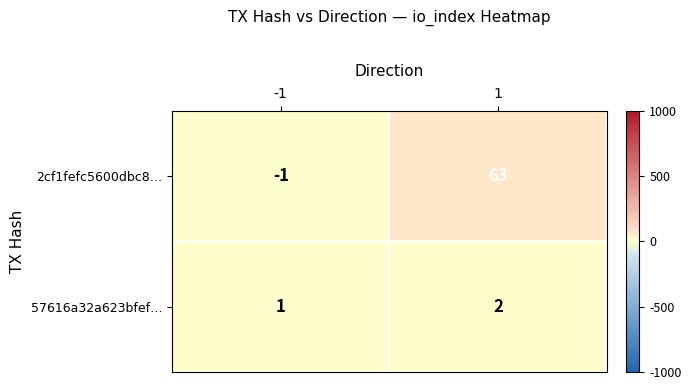

What is the total value across all series at 1?

65